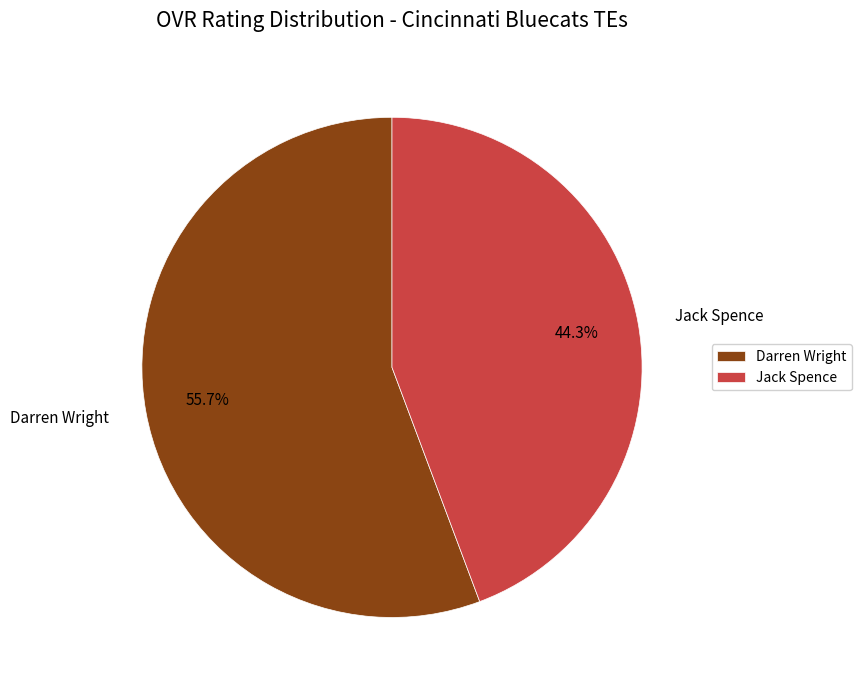

Combined, what portion of the pie is Darren Wright and Jack Spence?

100.0%